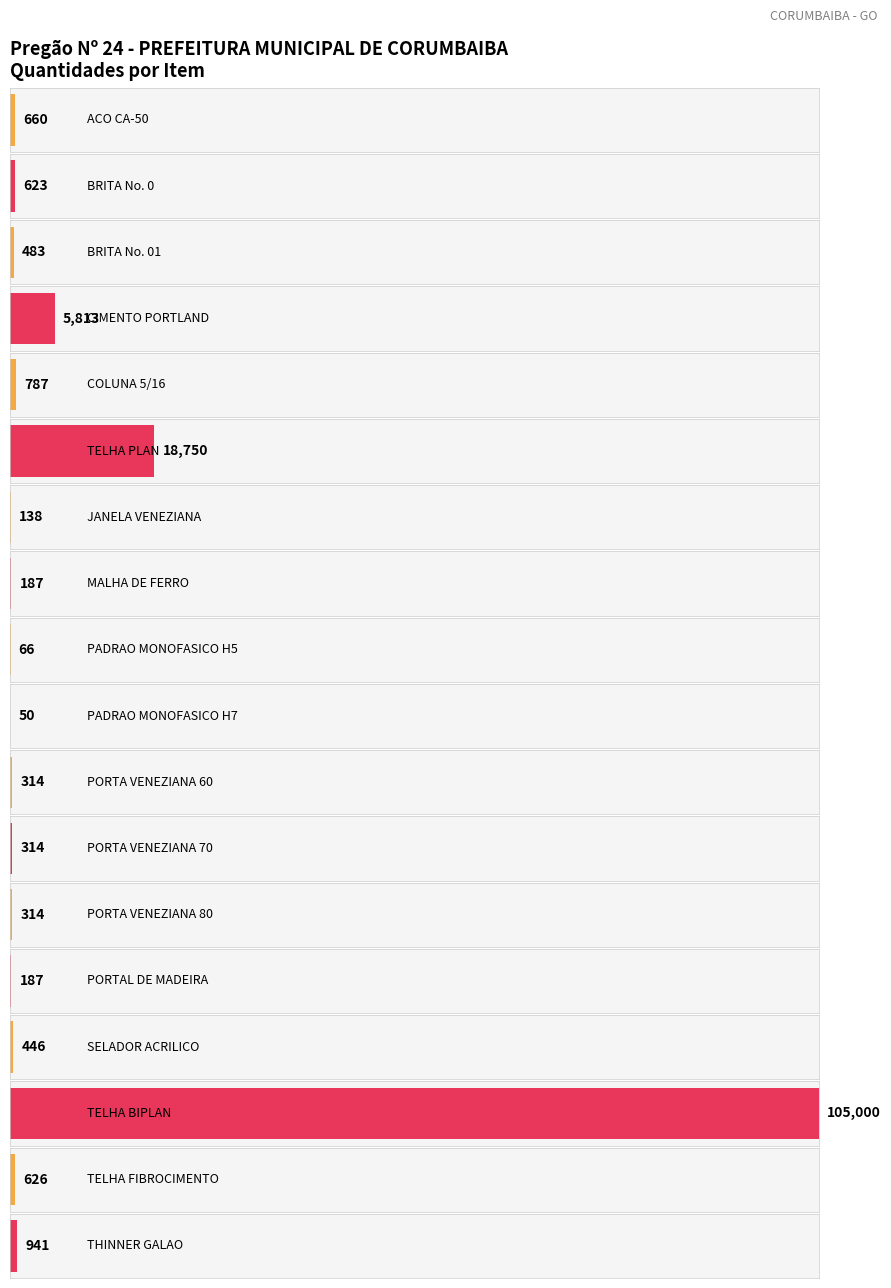

What is the value of the 13th bar from the left?

314